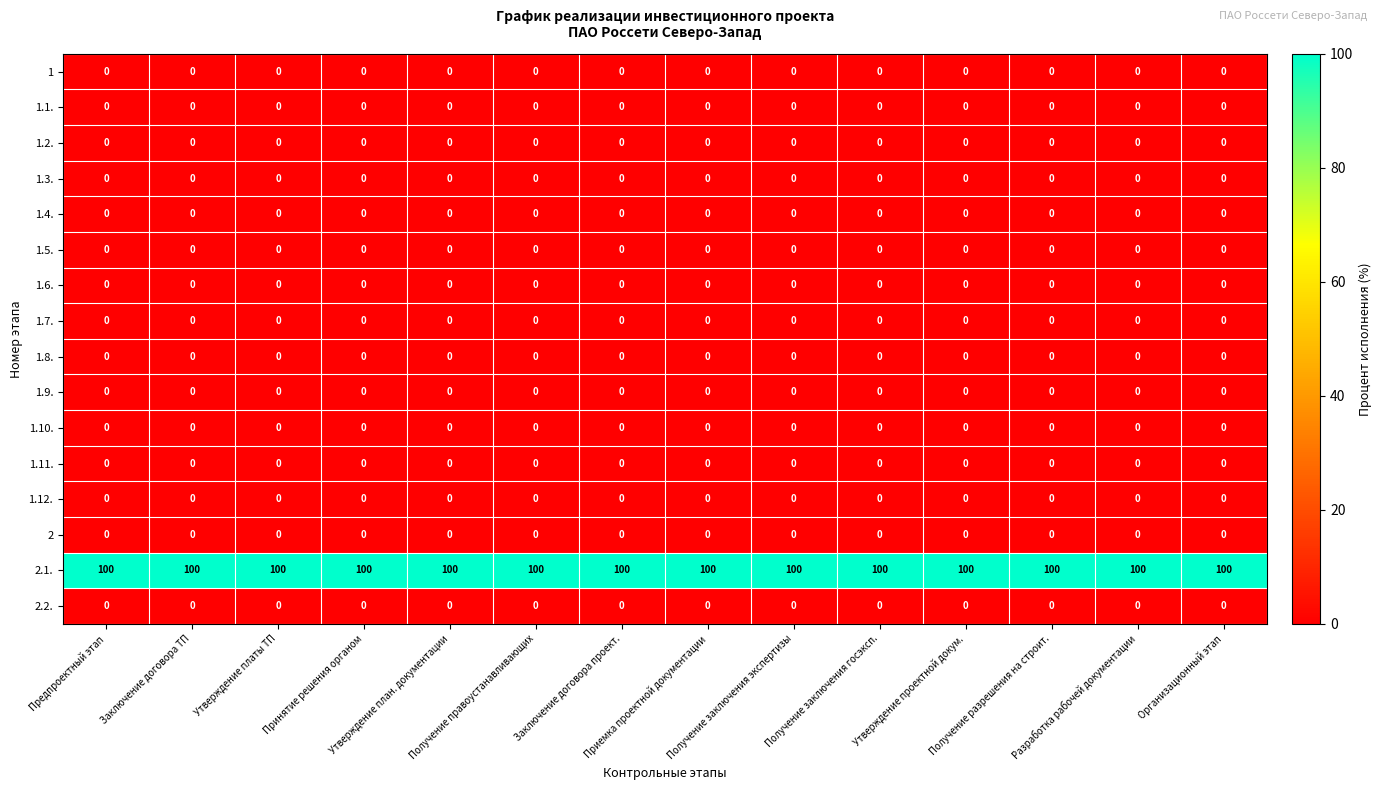

What is the greatest value displayed?

100